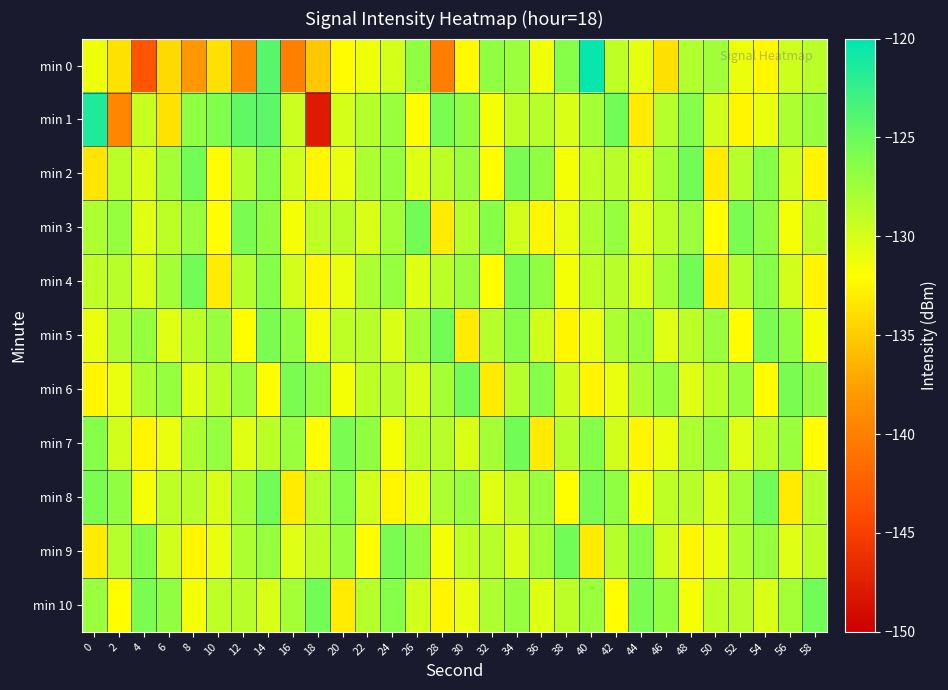

Which has a higher value, 48 or 26?

26